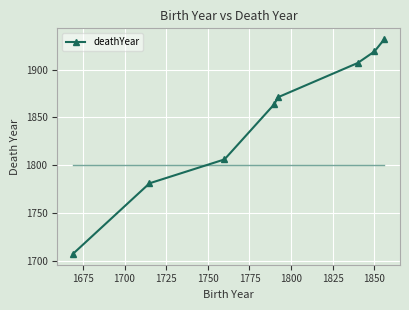

How many data points does each series have?

8